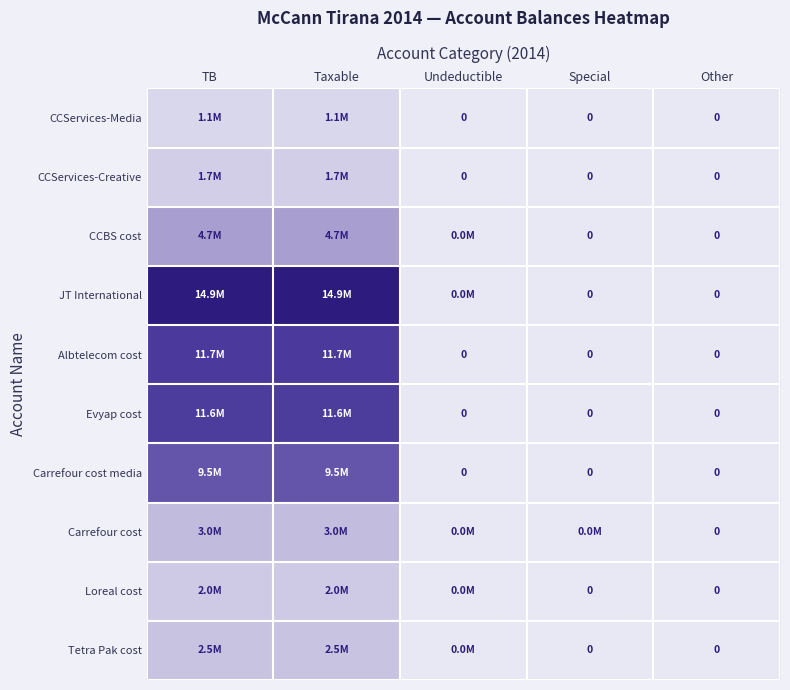

Which series has the largest range (max minus min)?

JT International